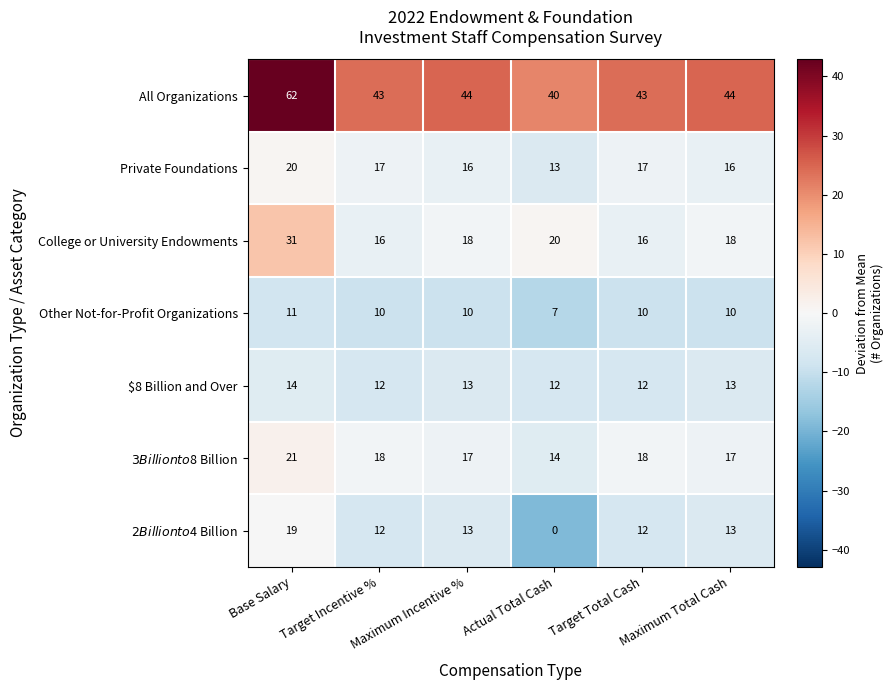

Which series changed the most between Base Salary and Maximum Total Cash?

All Organizations